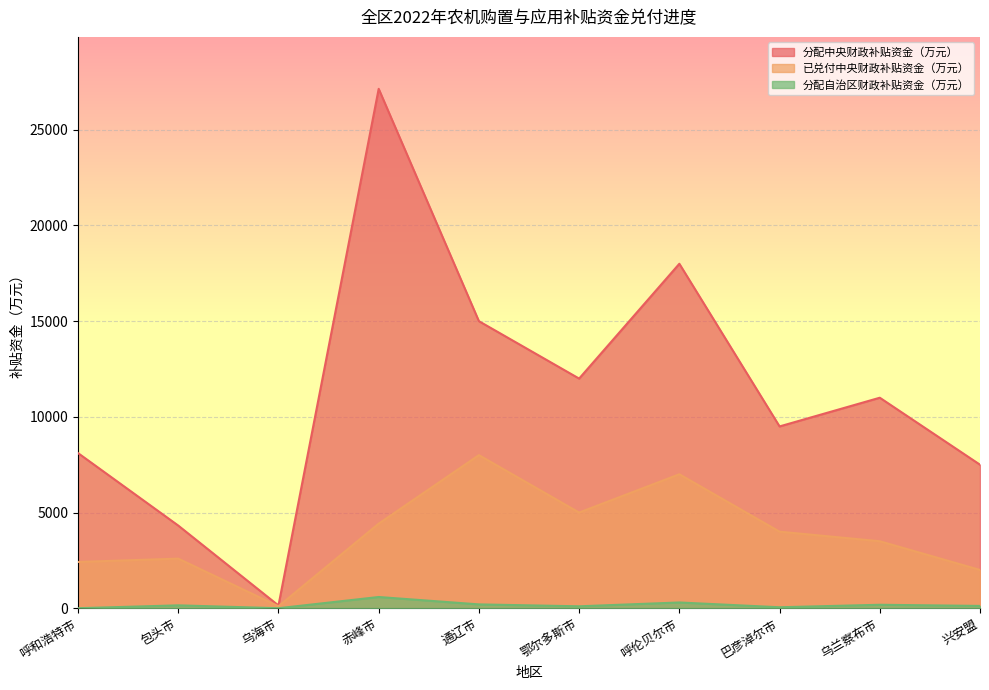

What is the maximum value for 分配中央财政补贴资金（万元）?

27142.0